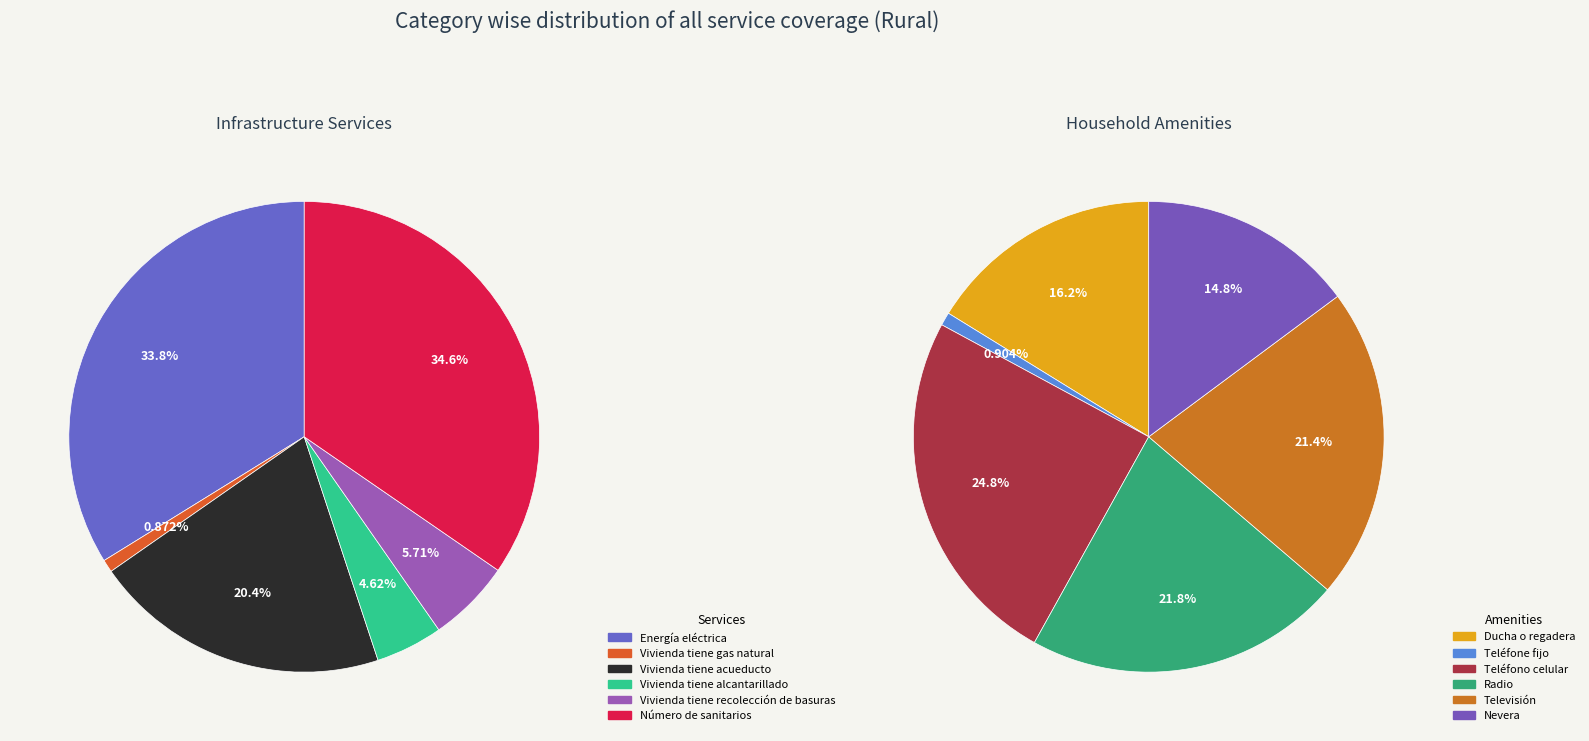

How many segments does this pie chart have?

12